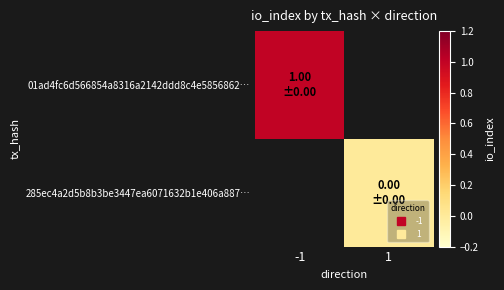

List the labels in order of 01ad4fc6d566854a8316a2142ddd8c4e5856862… value, smallest first.

-1, 1